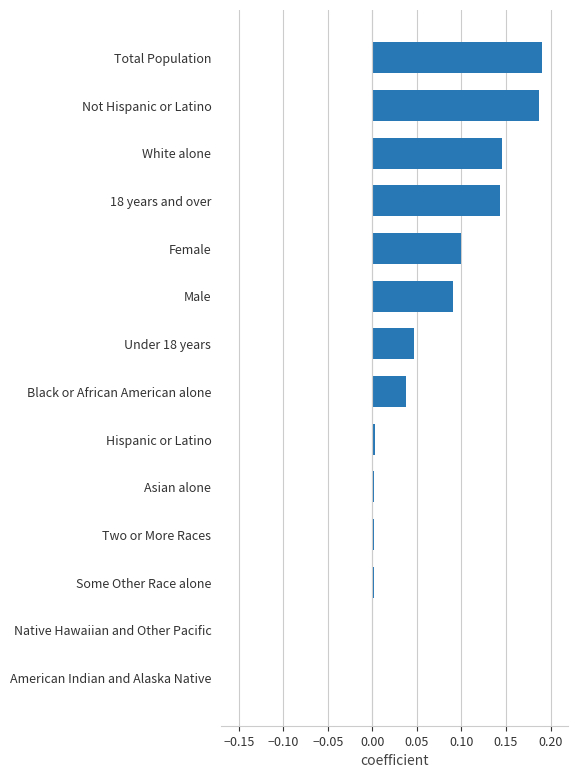

The chart shows a value of 0.1 at Female. True or false?

True